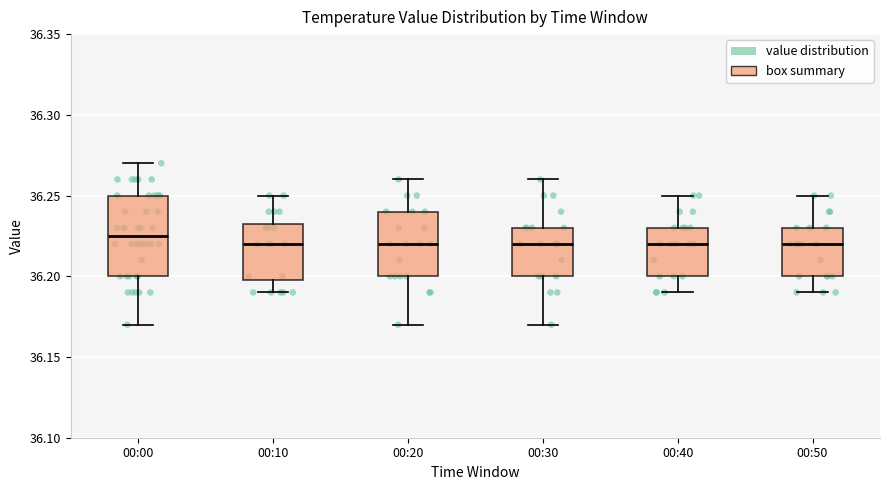

Which box is the tallest, from its lower edge to its upper edge?

00:00